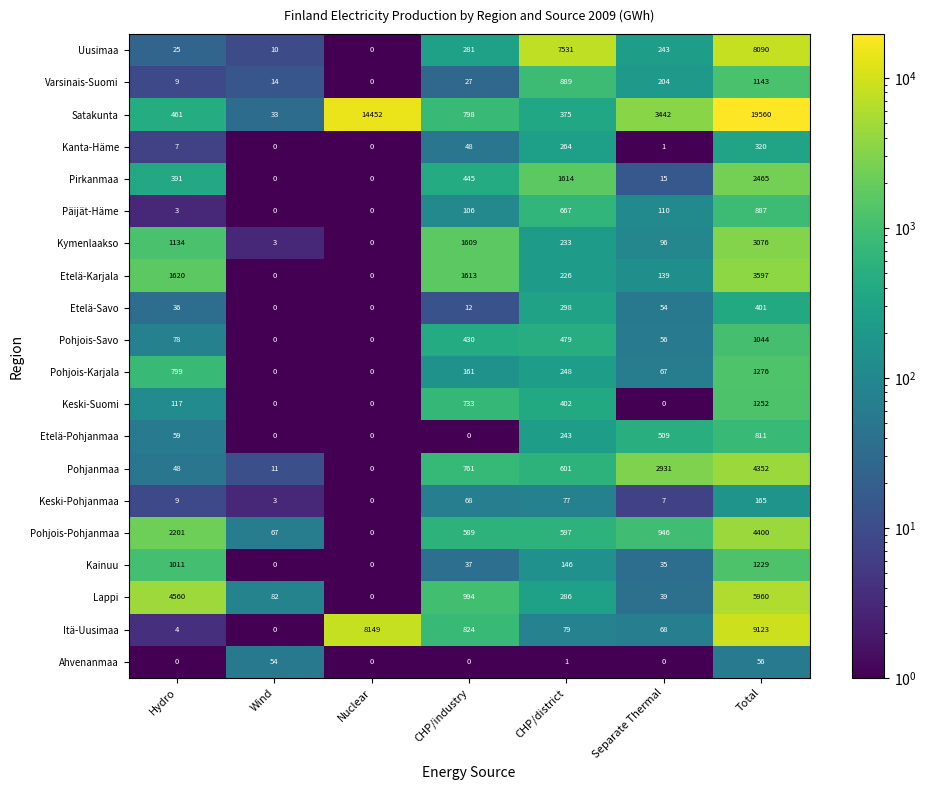

Which series has the largest total across all categories?

Satakunta